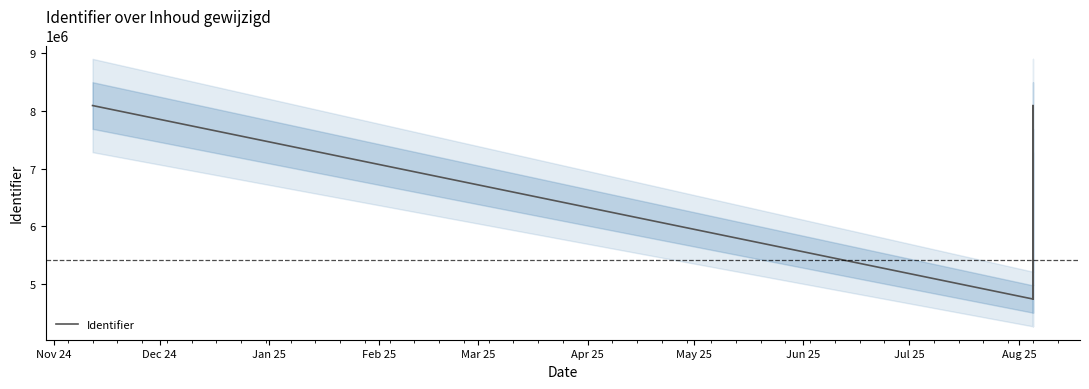

What is the label of the 1st point from the right?

Aug 25